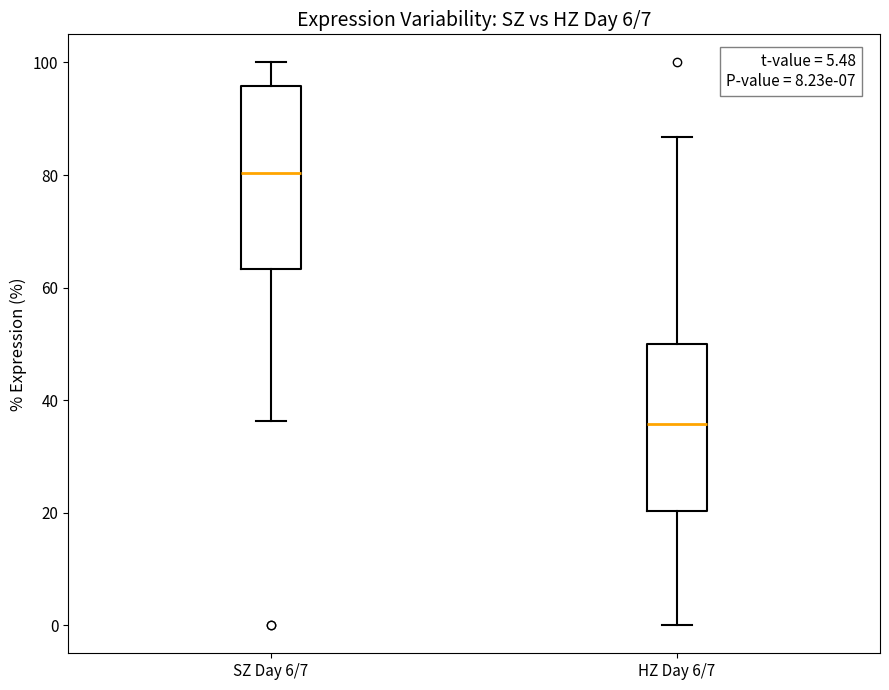

Which box's median line is the highest?

SZ Day 6/7